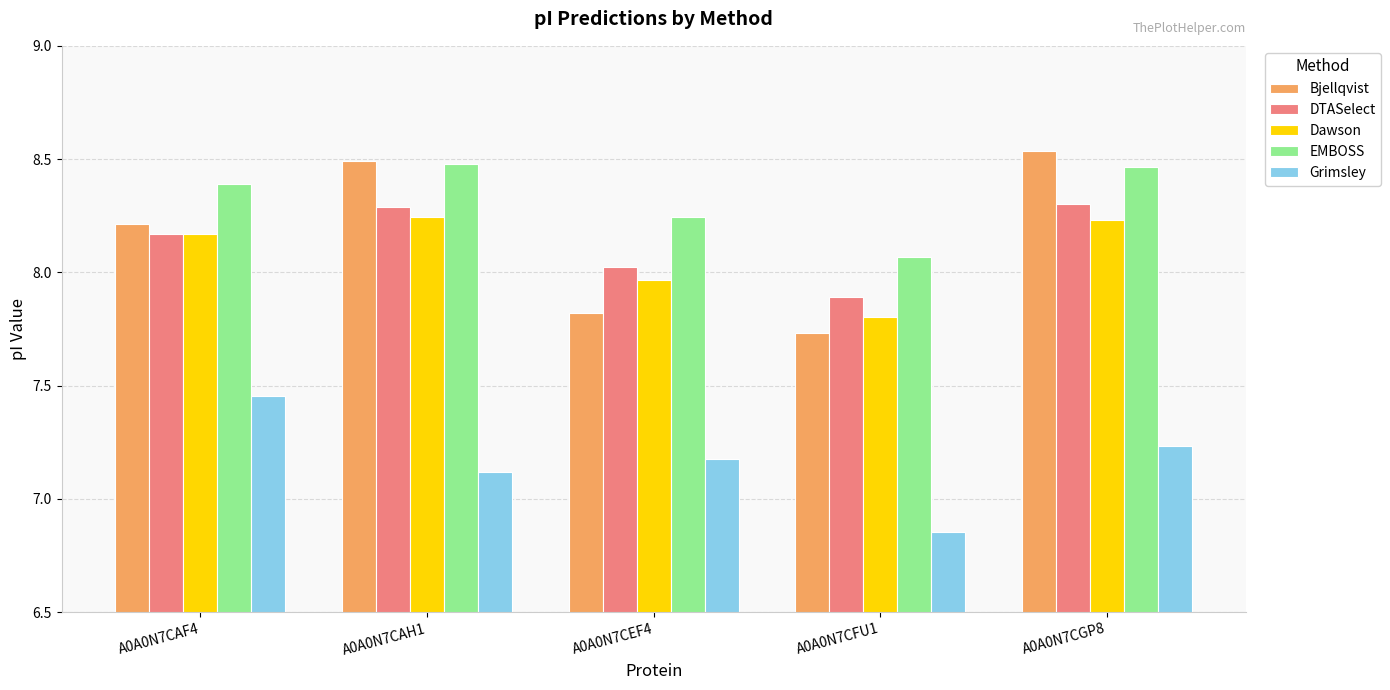

Which category has the highest value across all series?

A0A0N7CGP8